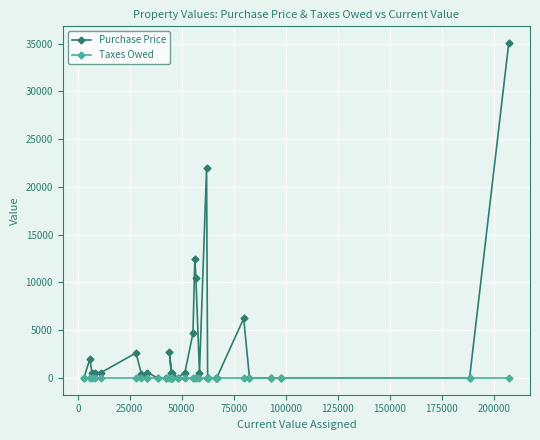

What is the greatest value displayed?

35067.5